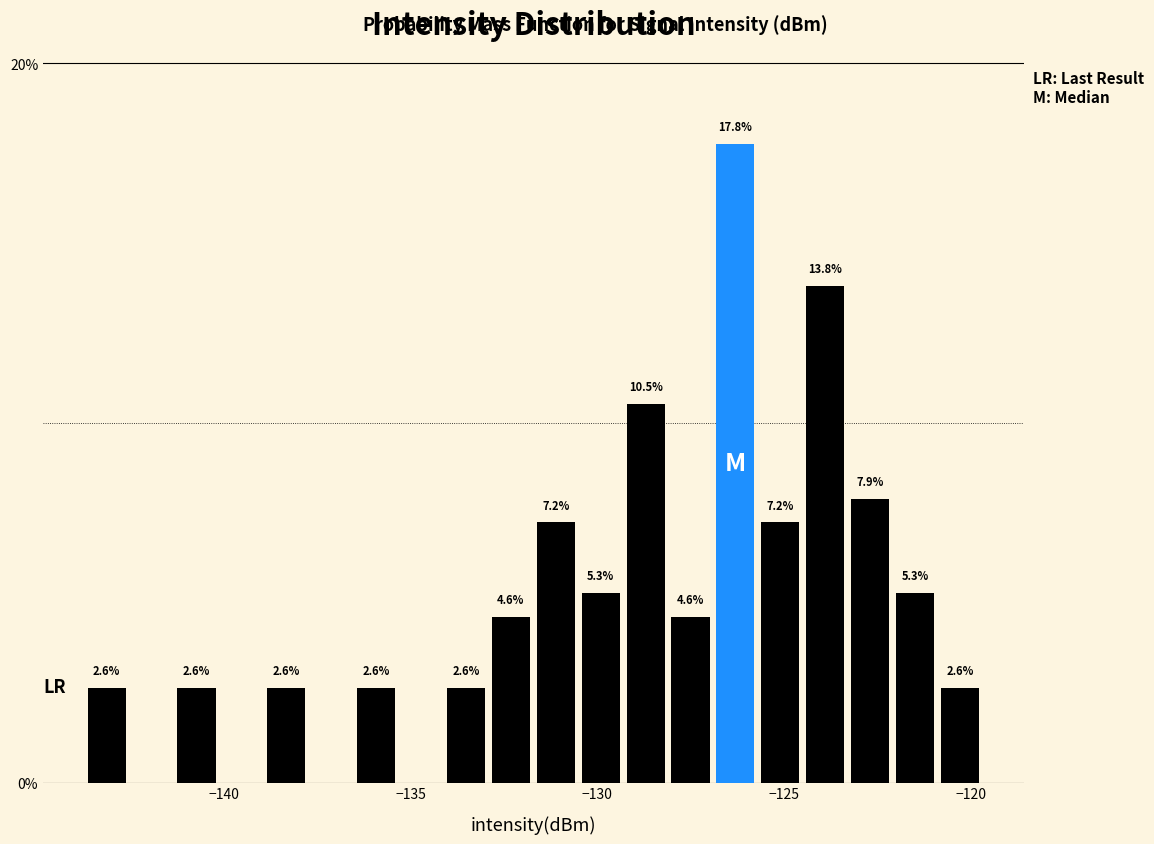

Read against the x-axis, roughly where is the centre of the tallest bar?

-126.5